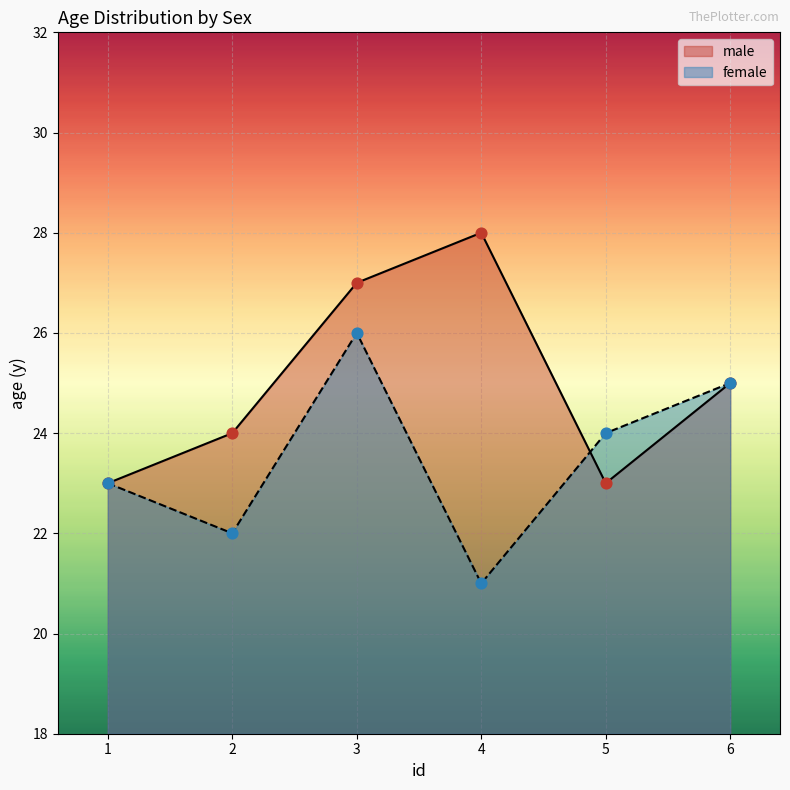

What is the total value across all series at 1?

46